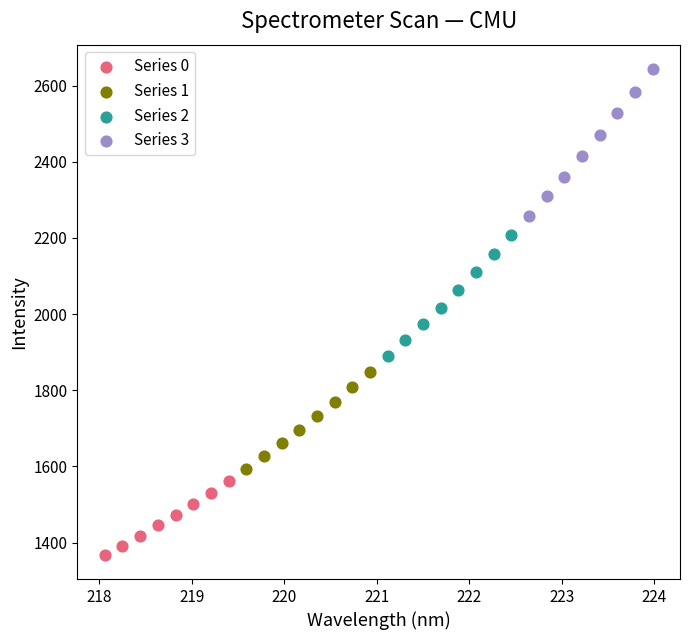

What are all the series names shown in the legend?

Series 0, Series 1, Series 2, Series 3